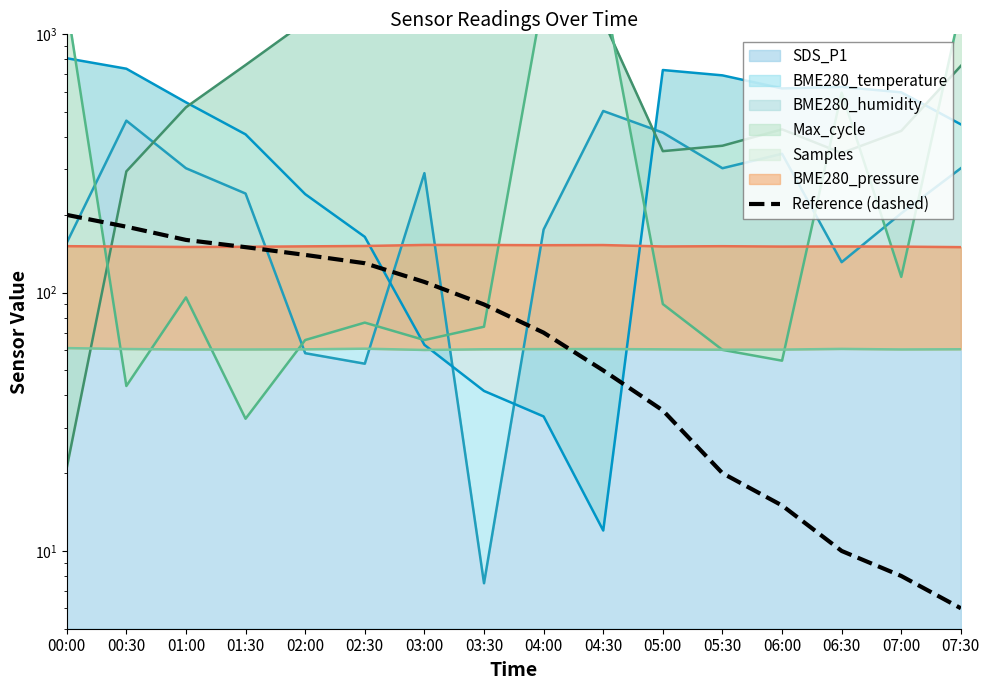

Reading left to right, transcribe all the data shown in this chart.

200	180	160	150	140	130	110	90	70	50	35	20	15	10	8	6